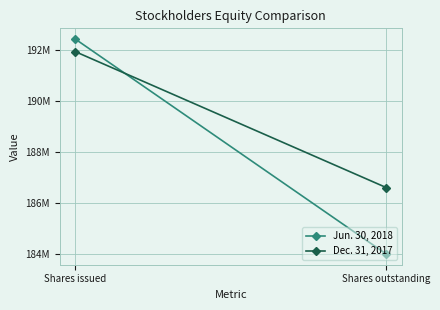

What is the difference between the highest and lowest values at Shares outstanding?

2603079